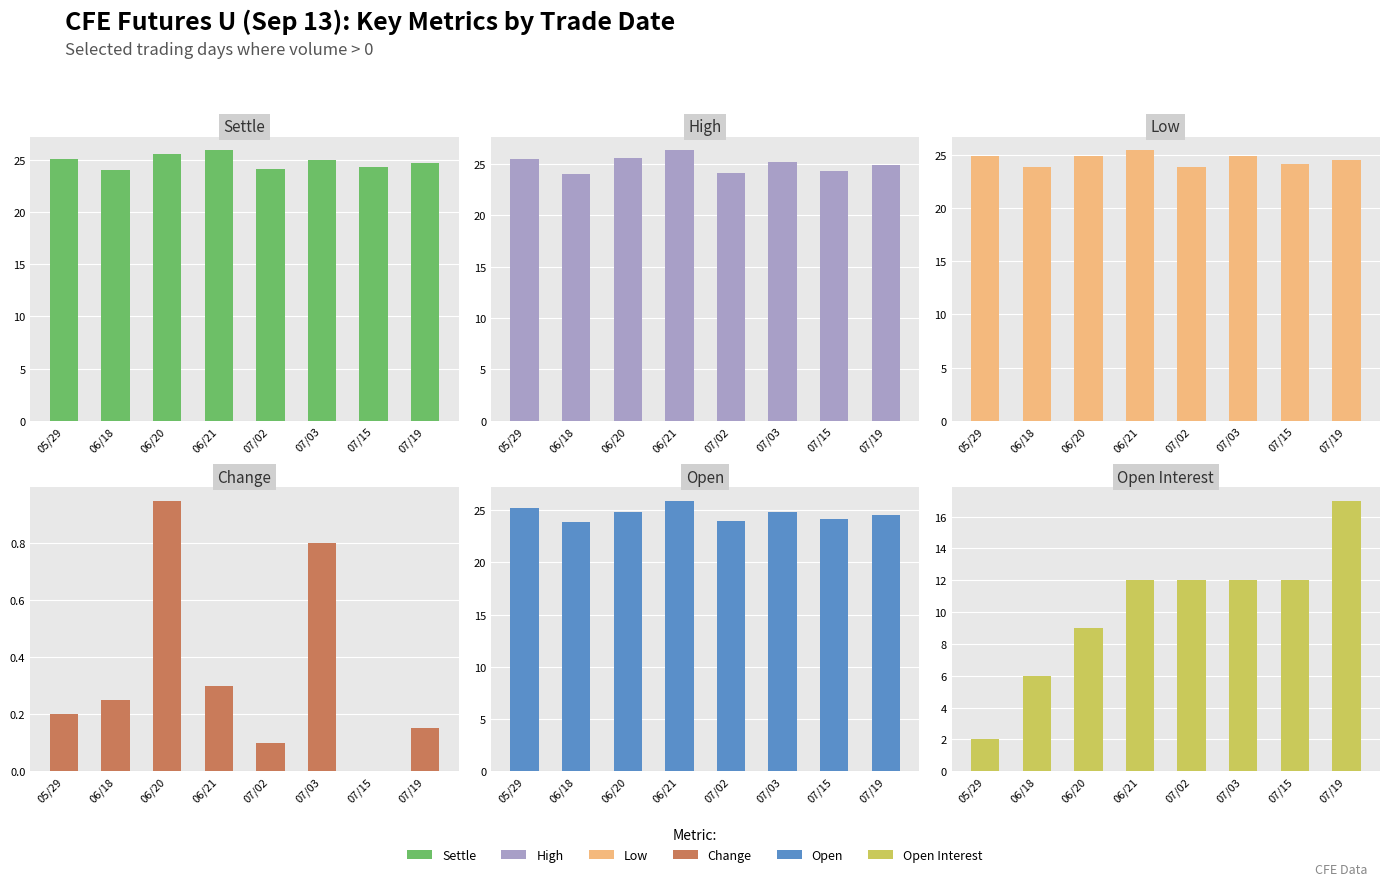

At which category does the chart reach its minimum across all series?

07/15